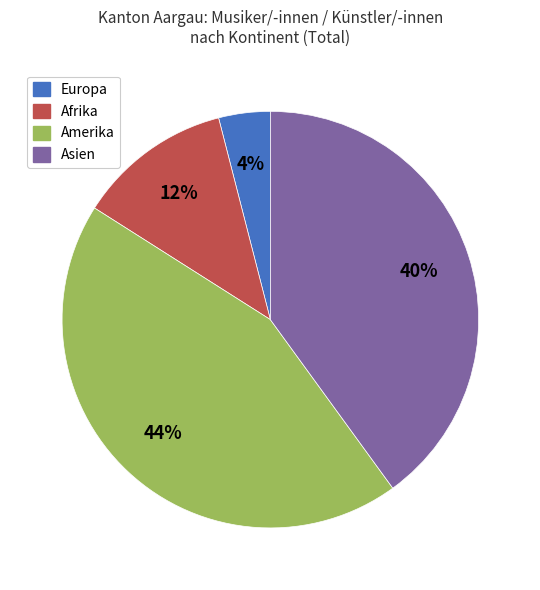

Count the number of slices in the pie.

4